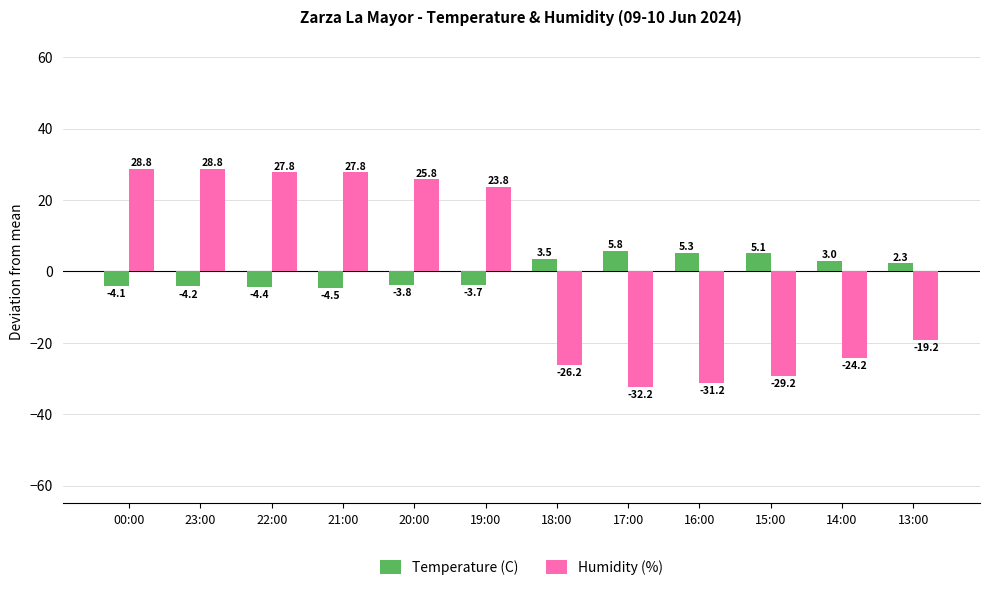

List the labels in order of Temperature (C) value, largest first.

17:00, 16:00, 15:00, 18:00, 14:00, 13:00, 19:00, 20:00, 00:00, 23:00, 22:00, 21:00